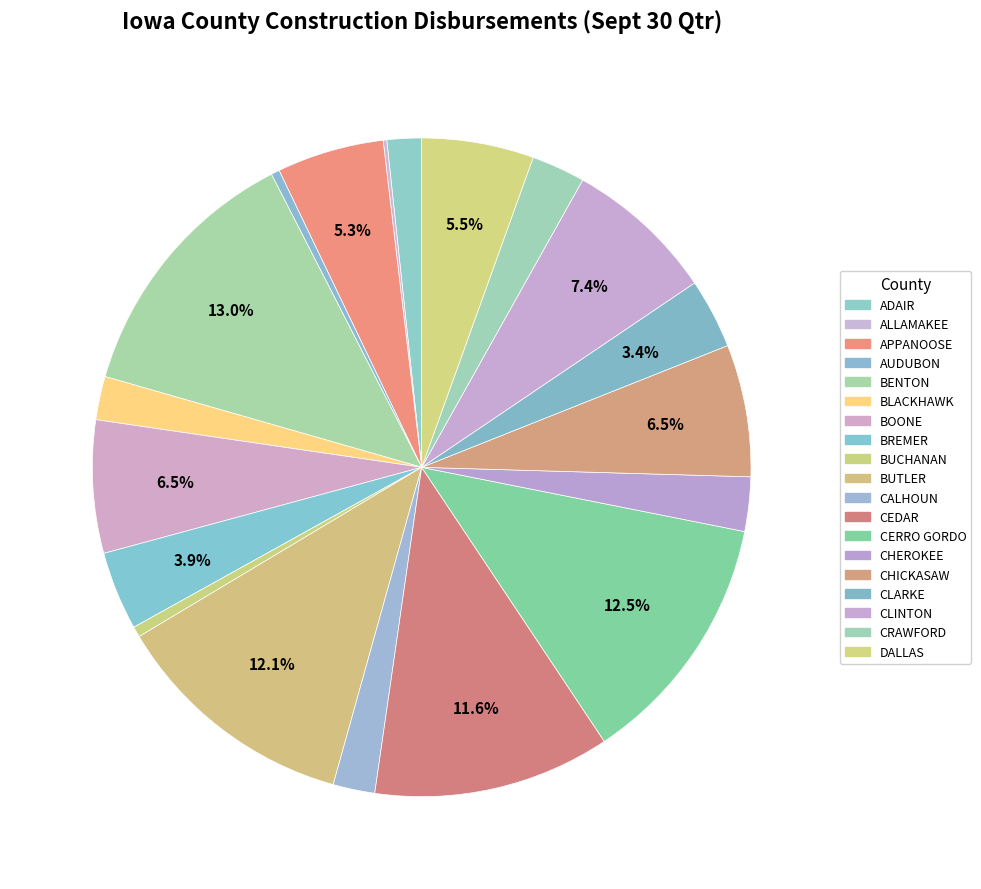

To the nearest percent, what is the difference between the largest and smallest slice percentages?

13%